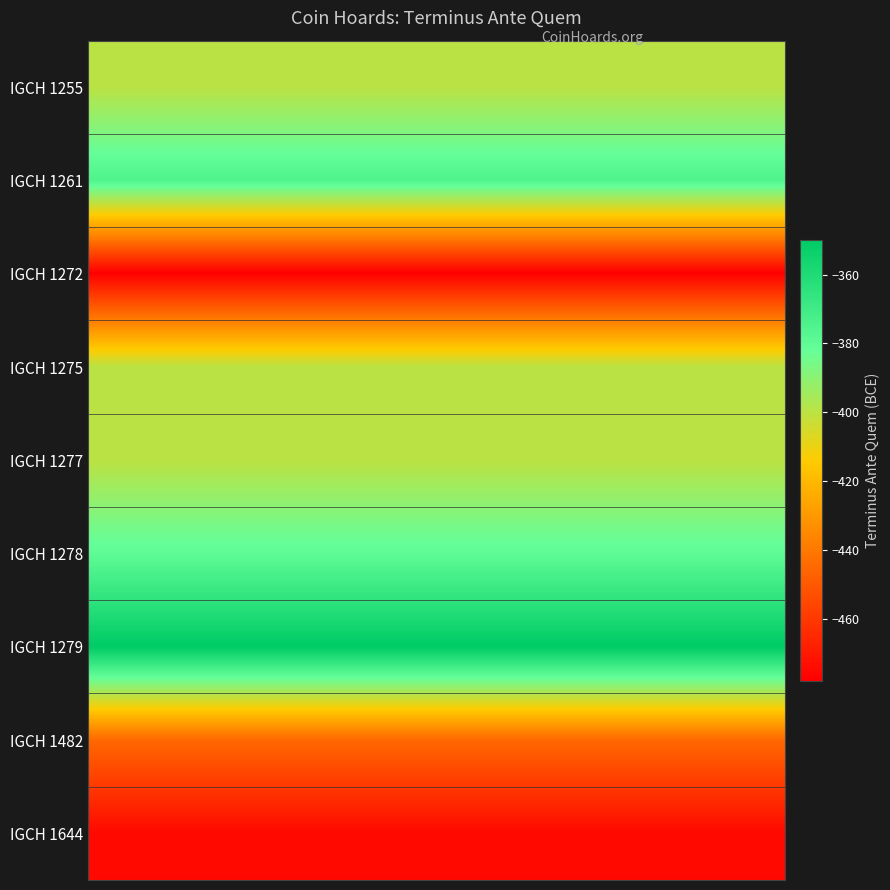

Which series has the largest total across all categories?

IGCH 1279